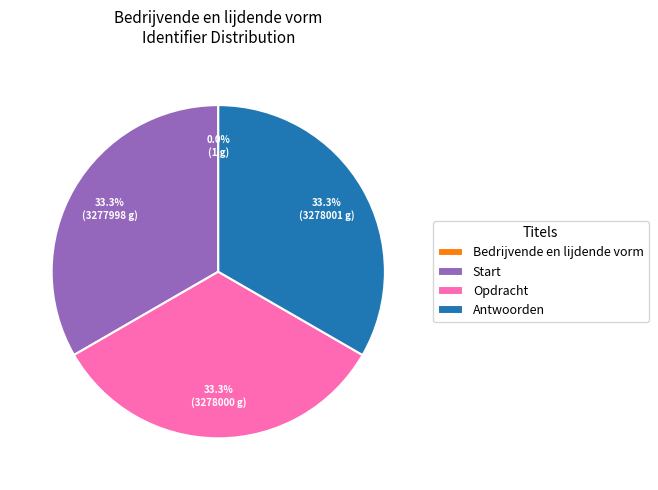

To the nearest percent, what is the average slice percentage?

25%